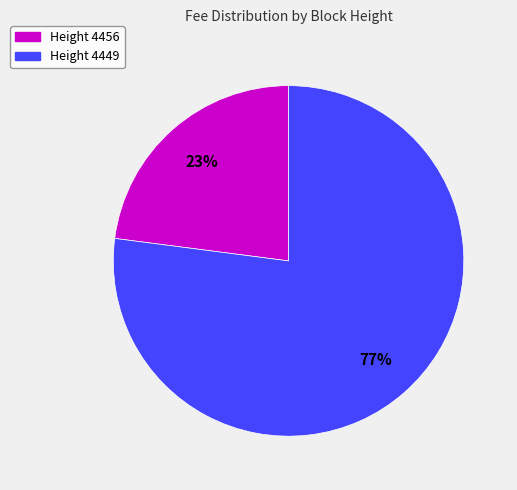

To the nearest percent, what is the average slice percentage?

50%